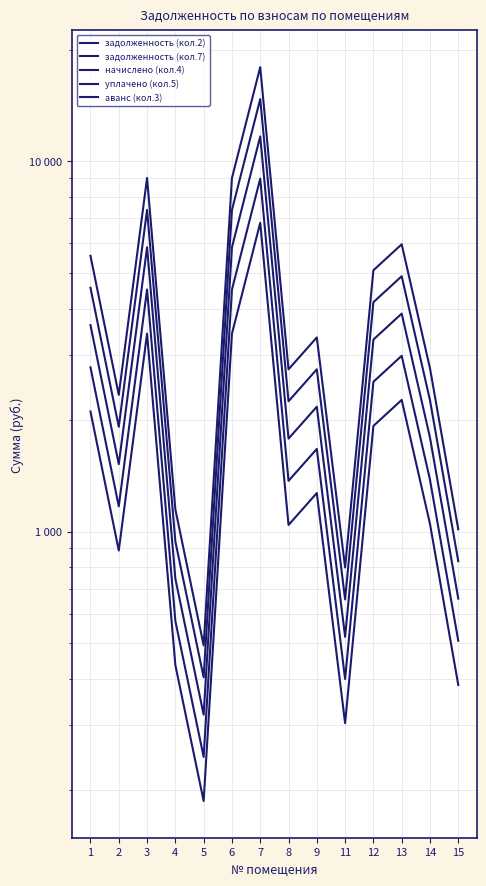

What is the spread (max minus min) of values at 8?

1699.1